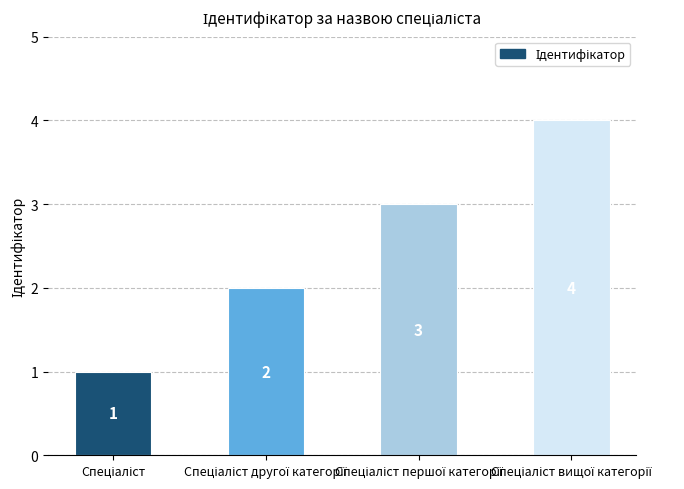

What is the difference between the maximum and minimum values?

3